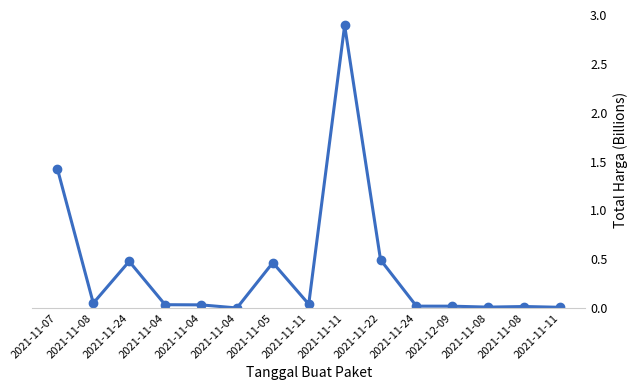

At which category does the chart reach its minimum across all series?

2021-11-04